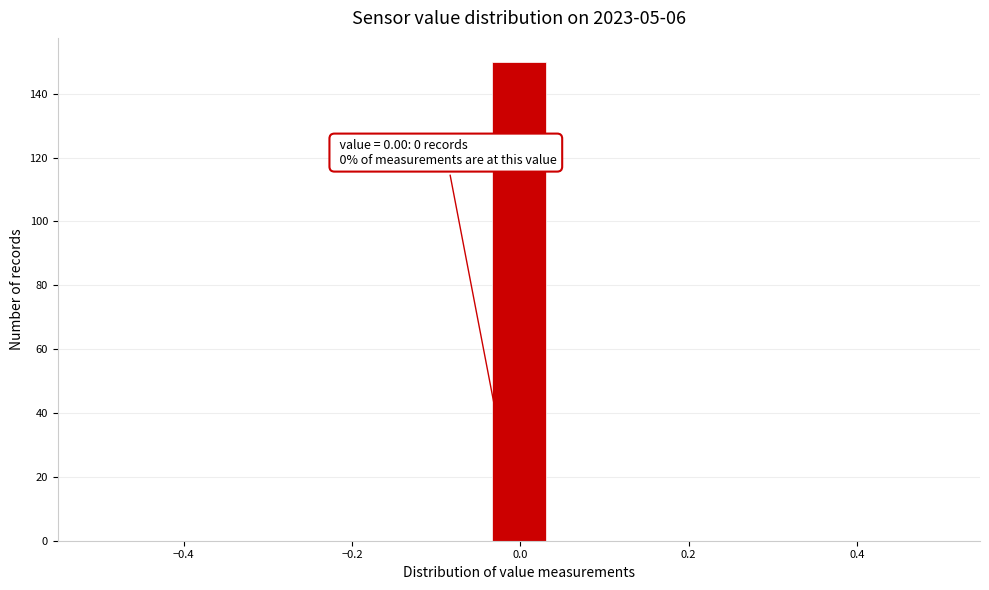

Around what value on the x-axis is the tallest bar? Give the approximate position of its centre, as read against the axis.

0.00